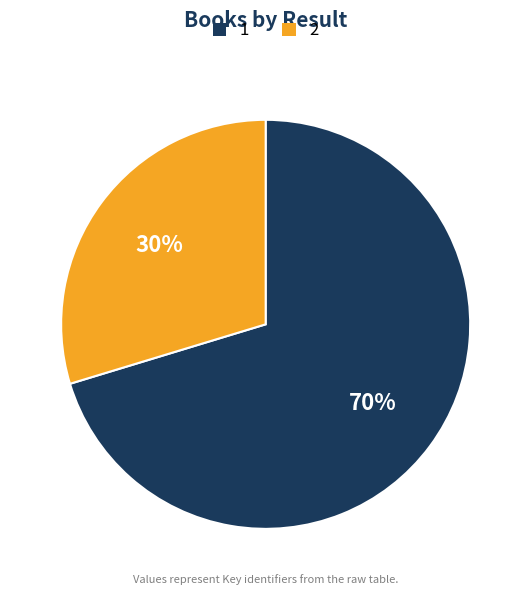

What is the ratio of the value at 2 to the value at 1?

0.4